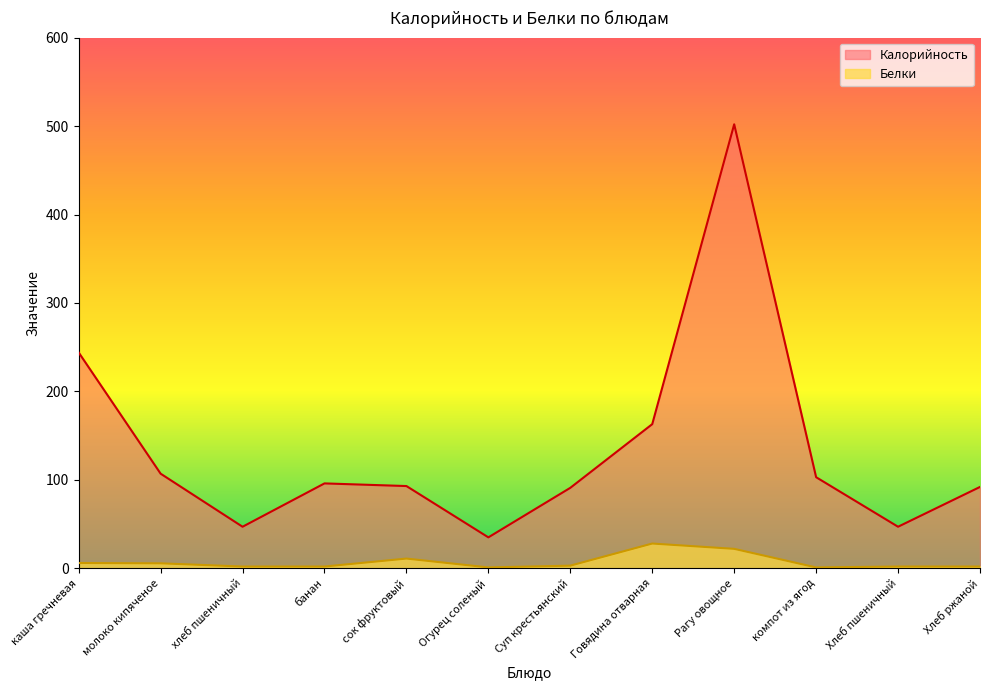

What is the difference between the Калорийность values at сок фруктовый and молоко кипяченое?

14.0